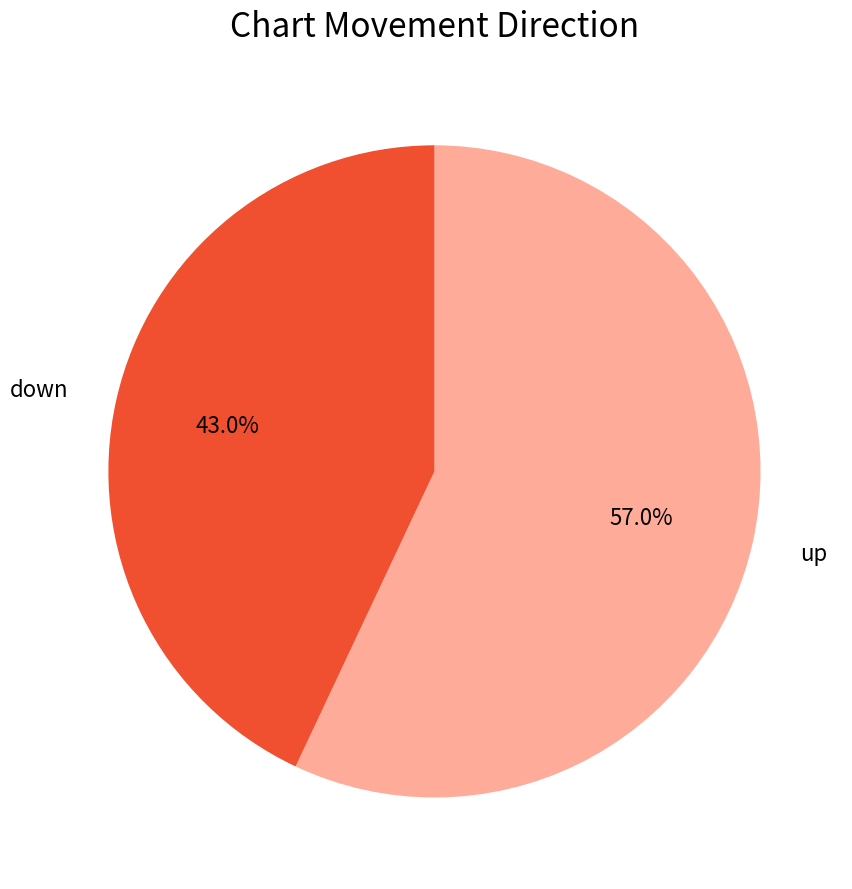

Does any single category account for the majority?

Yes